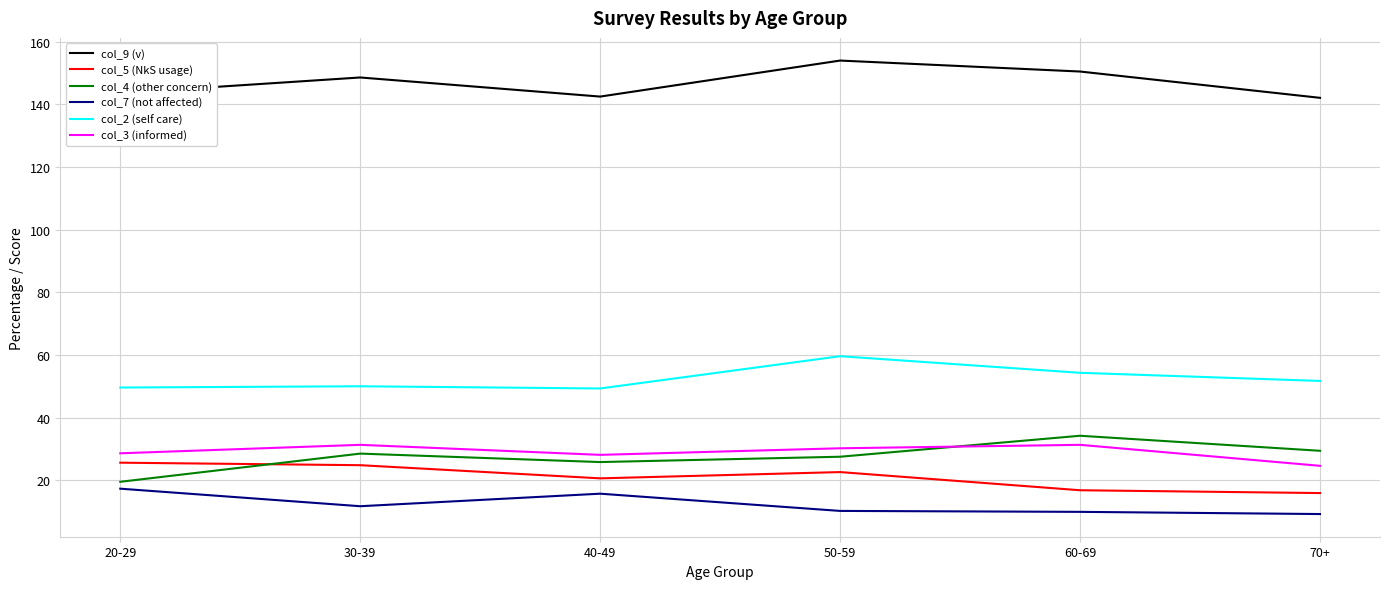

What is the sum of the col_9 (v) values at 70+ and 30-39?

290.7